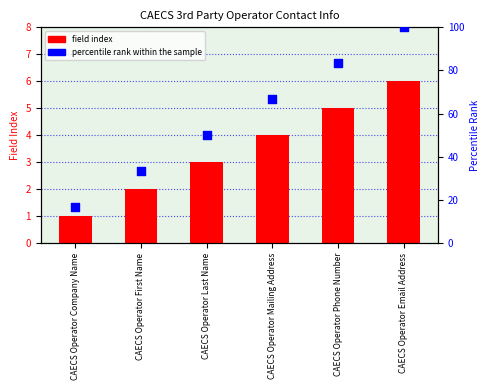

Which series has the widest spread of Y values?

percentile rank within the sample